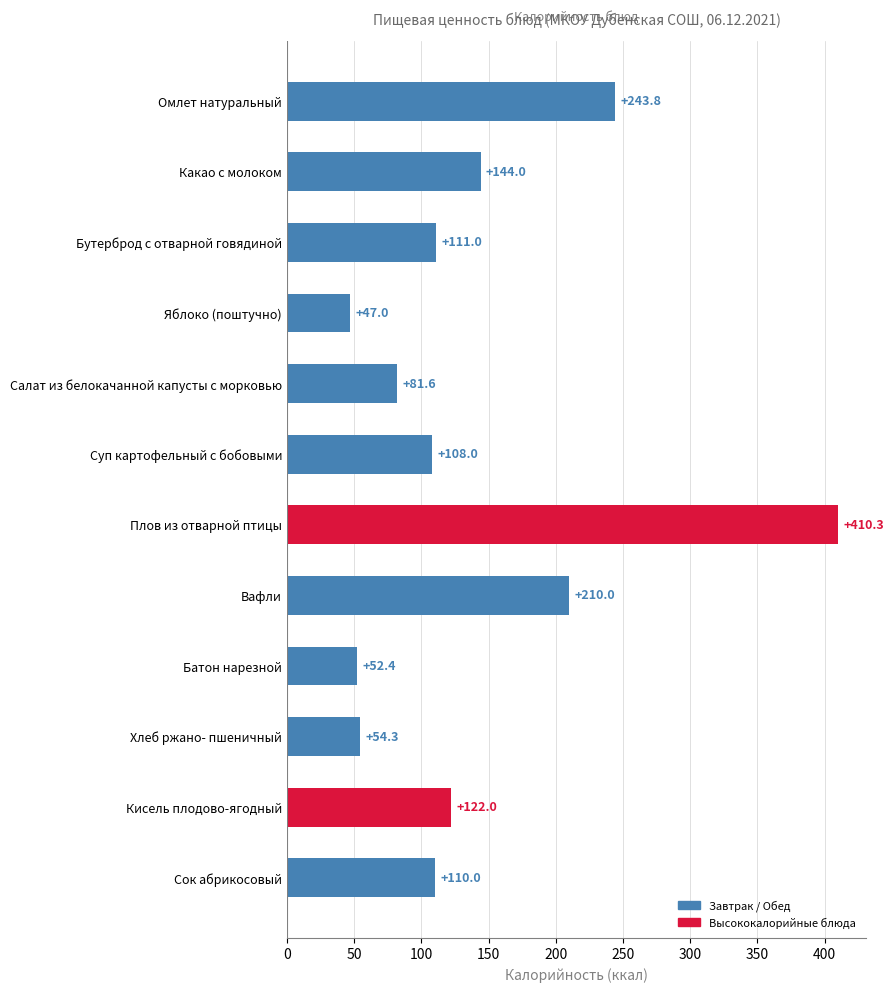

What is the smallest value displayed?

47.0